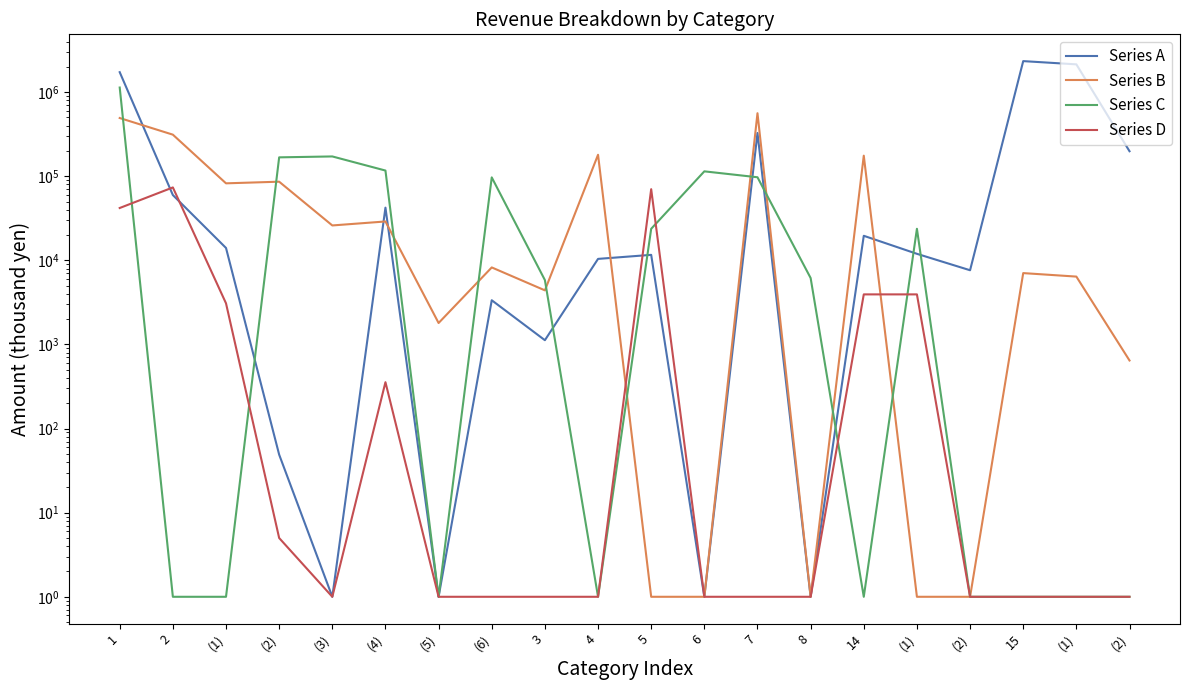

Is the value of Series B at (1) greater than the value of Series C at (1)?

Yes